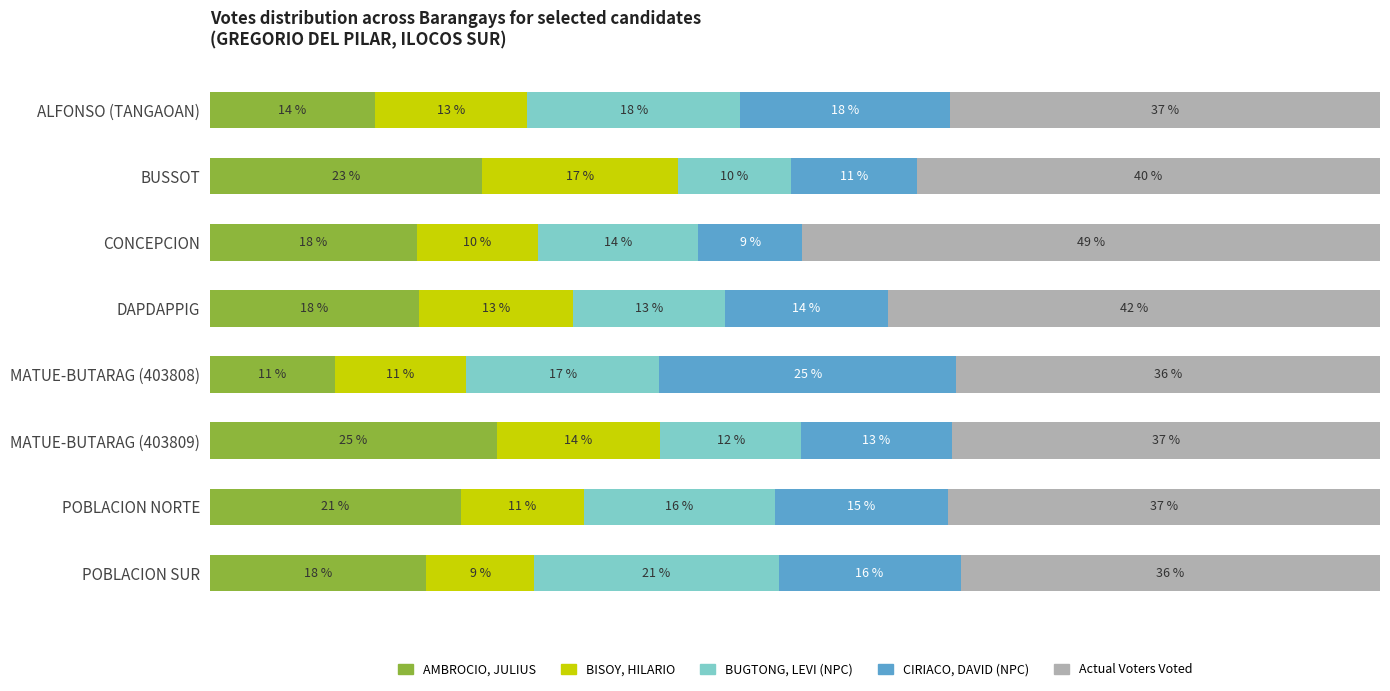

What are all the series names shown in the legend?

AMBROCIO, JULIUS, BISOY, HILARIO, BUGTONG, LEVI (NPC), CIRIACO, DAVID (NPC), Actual Voters Voted